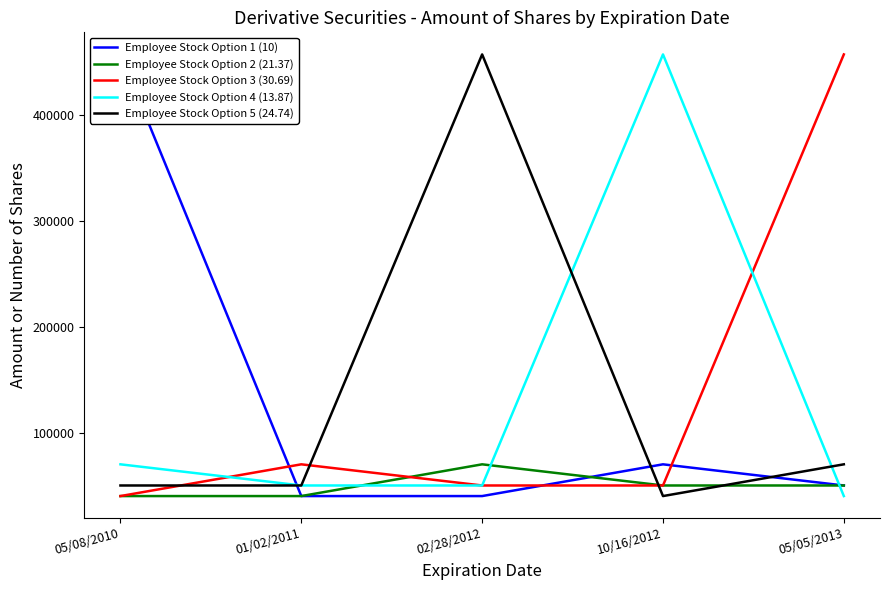

Reading left to right, transcribe all the data shown in this chart.

Employee Stock Option 1 (10): 457400	40000	40000	70000	50000
Employee Stock Option 2 (21.37): 40000	40000	70000	50000	50000
Employee Stock Option 3 (30.69): 40000	70000	50000	50000	457400
Employee Stock Option 4 (13.87): 70000	50000	50000	457400	40000
Employee Stock Option 5 (24.74): 50000	50000	457400	40000	70000